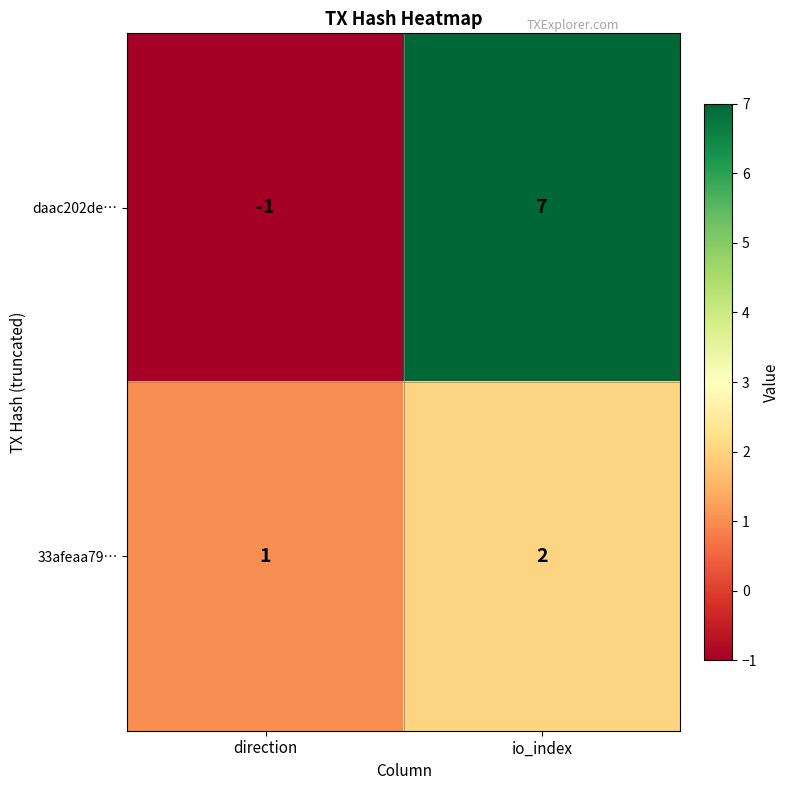

Rank the series by their average value, from lowest to highest.

33afeaa79…, daac202de…